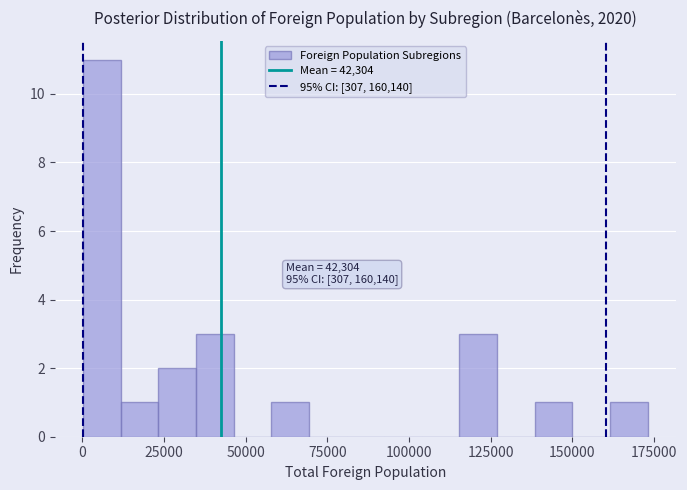

Around what value on the x-axis is the tallest bar? Give the approximate position of its centre, as read against the axis.

5000